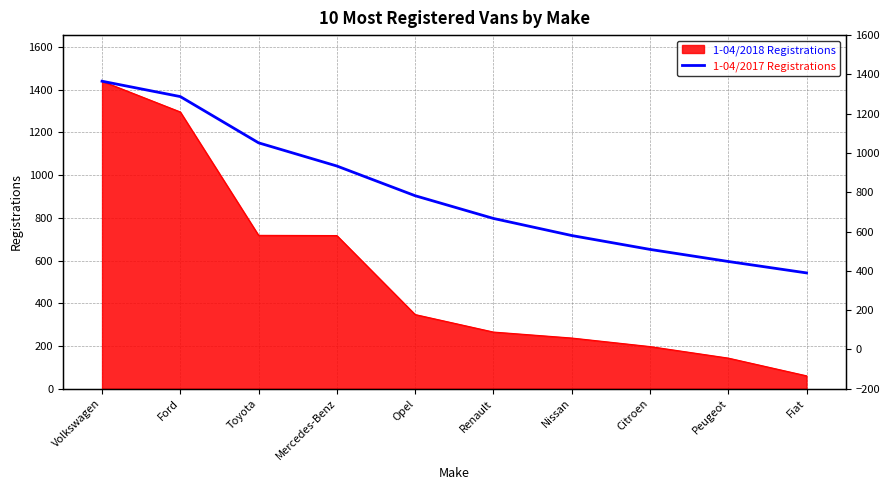

What is the label of the 8th point from the right?

Toyota